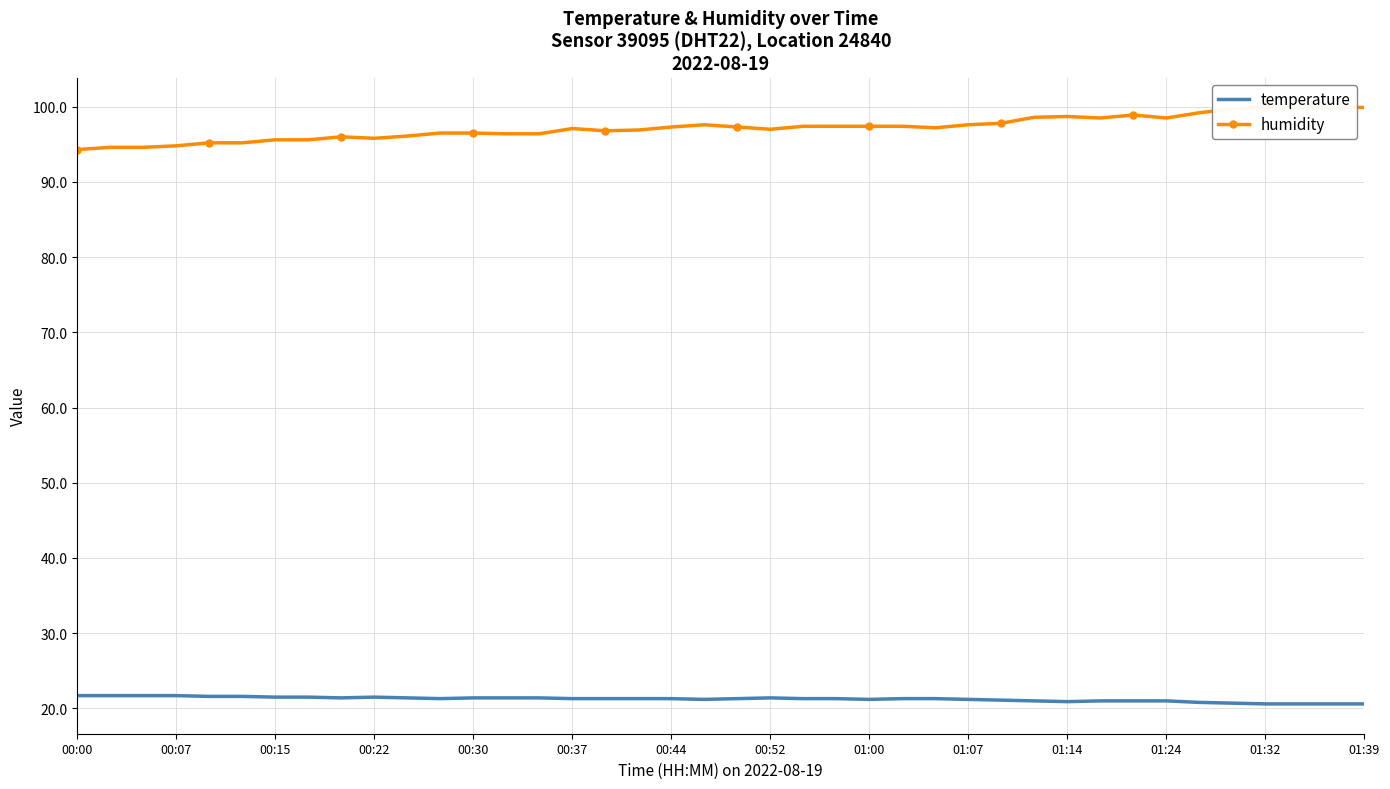

What is the lowest value of the temperature series?

20.6